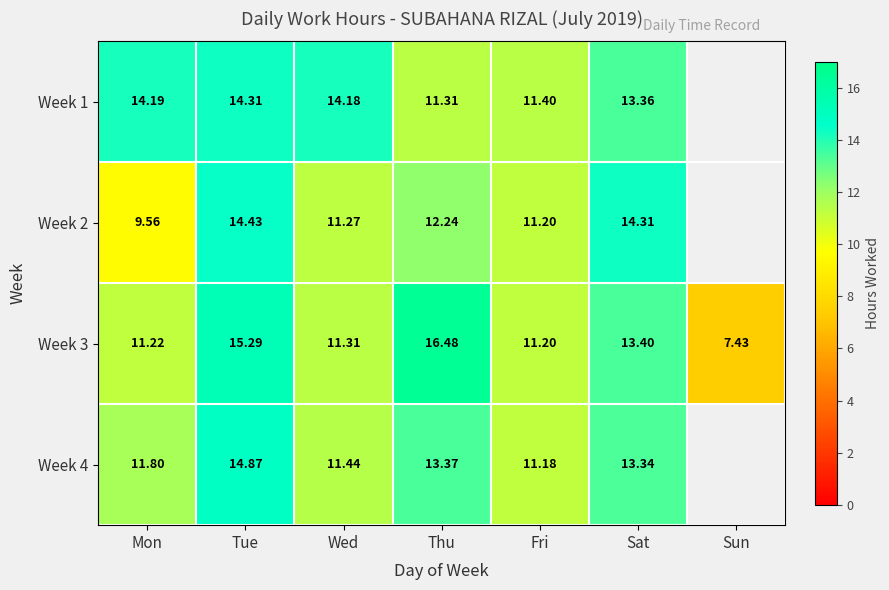

Is it true that Week 1 equals 5.8 at Fri?

False